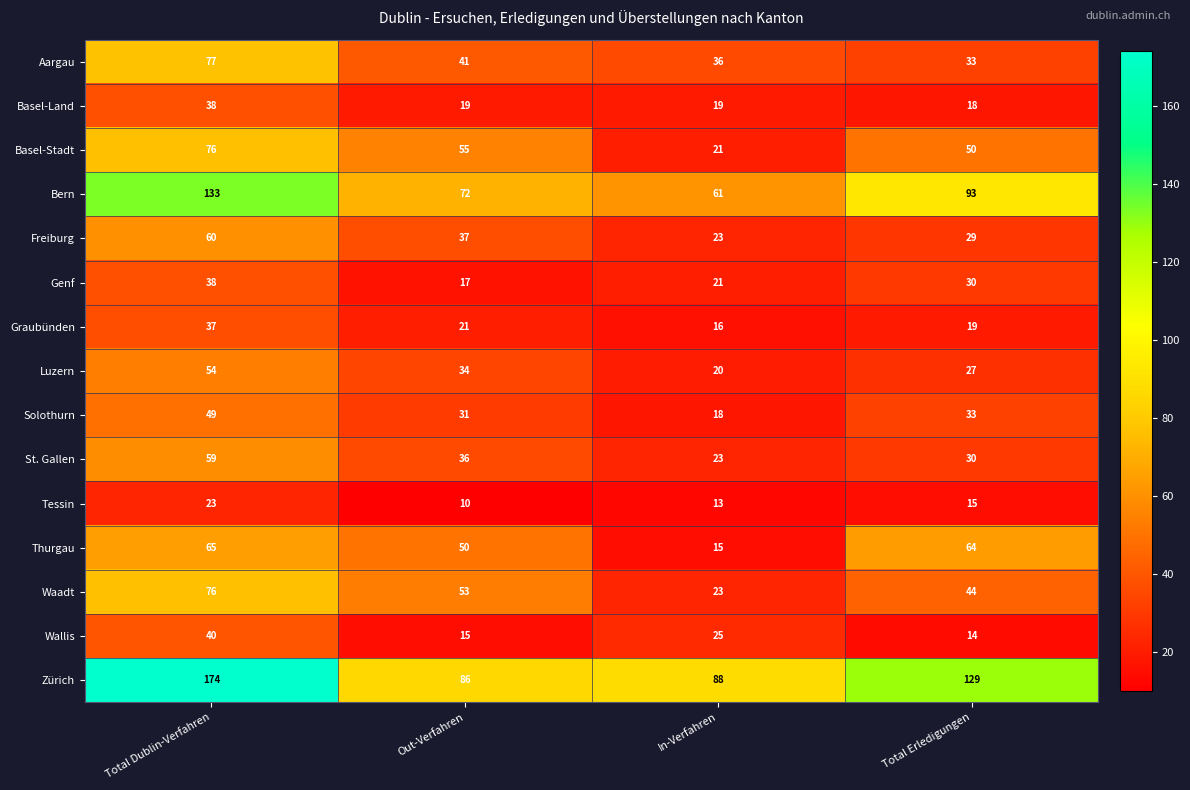

At which label does Bern first exceed 93?

Total Dublin-Verfahren